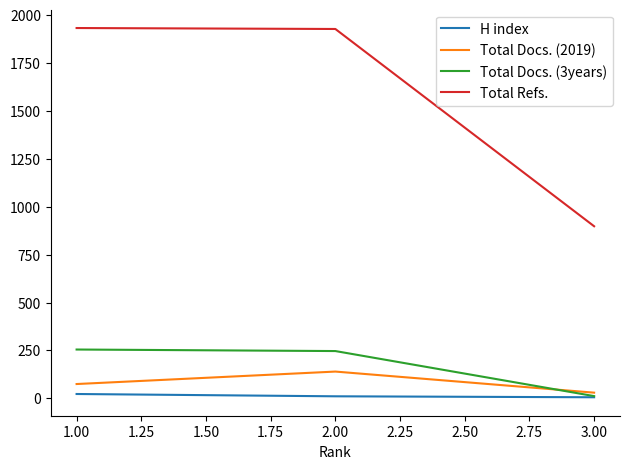

Which series has the largest total across all categories?

Total Refs.